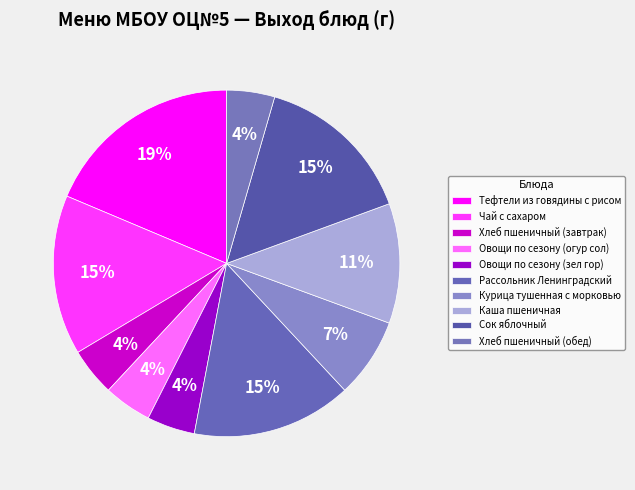

Is there any slice that represents more than half of the pie?

No